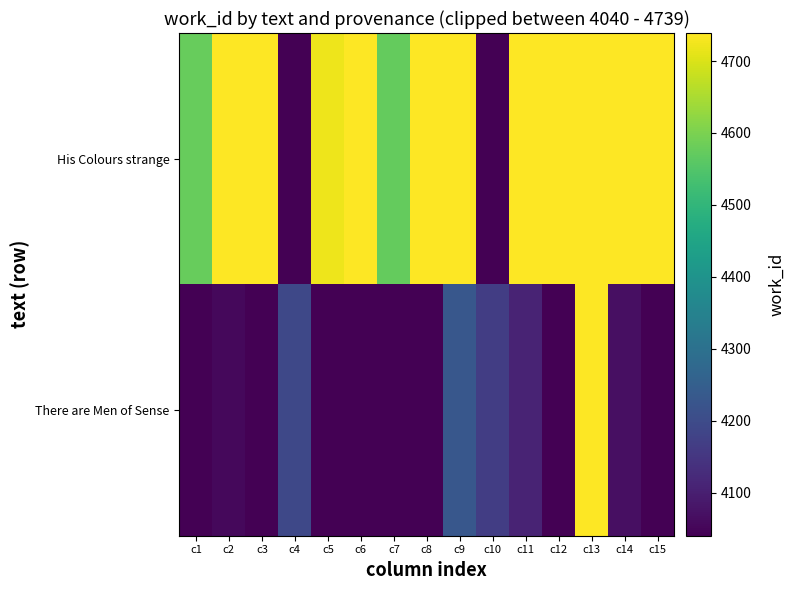

Which has a higher value, c3 or c10?

c3